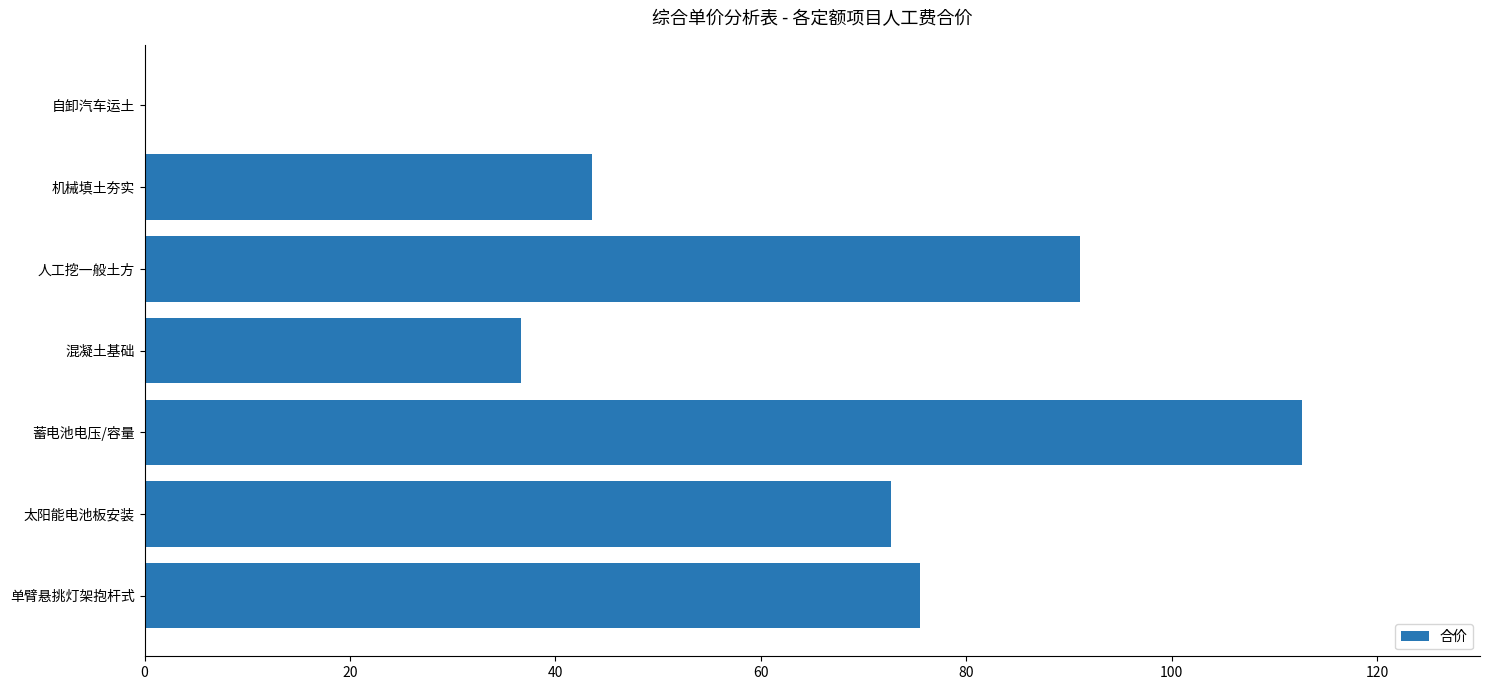

Which category has the highest value across all series?

蓄电池电压/容量